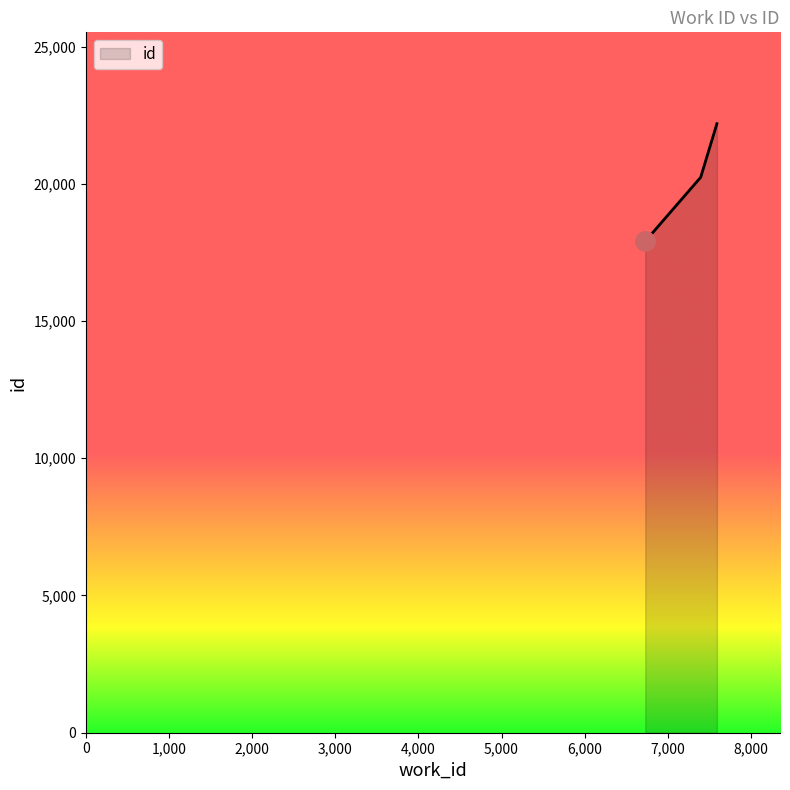

What is the difference between the second highest and minimum values?

2331